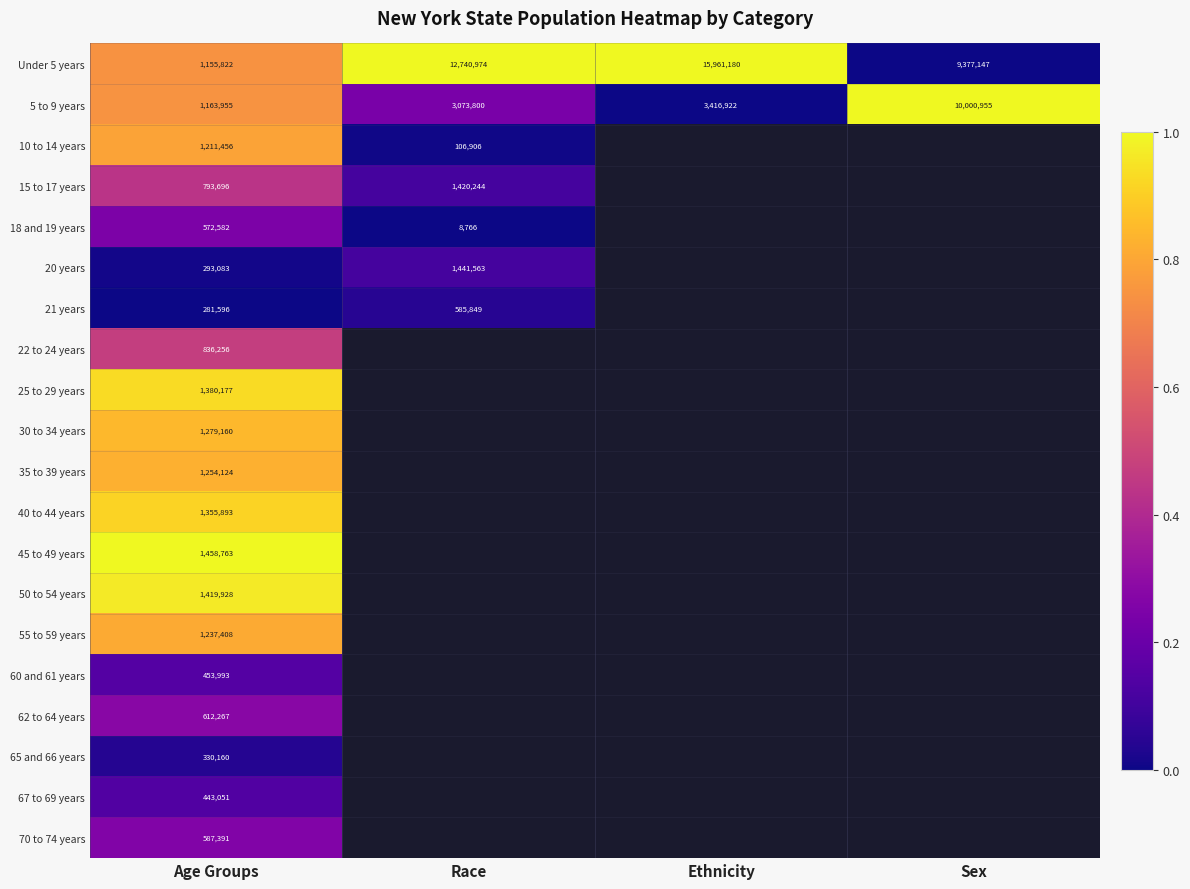

Where is 5 to 9 years nearest to the value 5582455?

Ethnicity